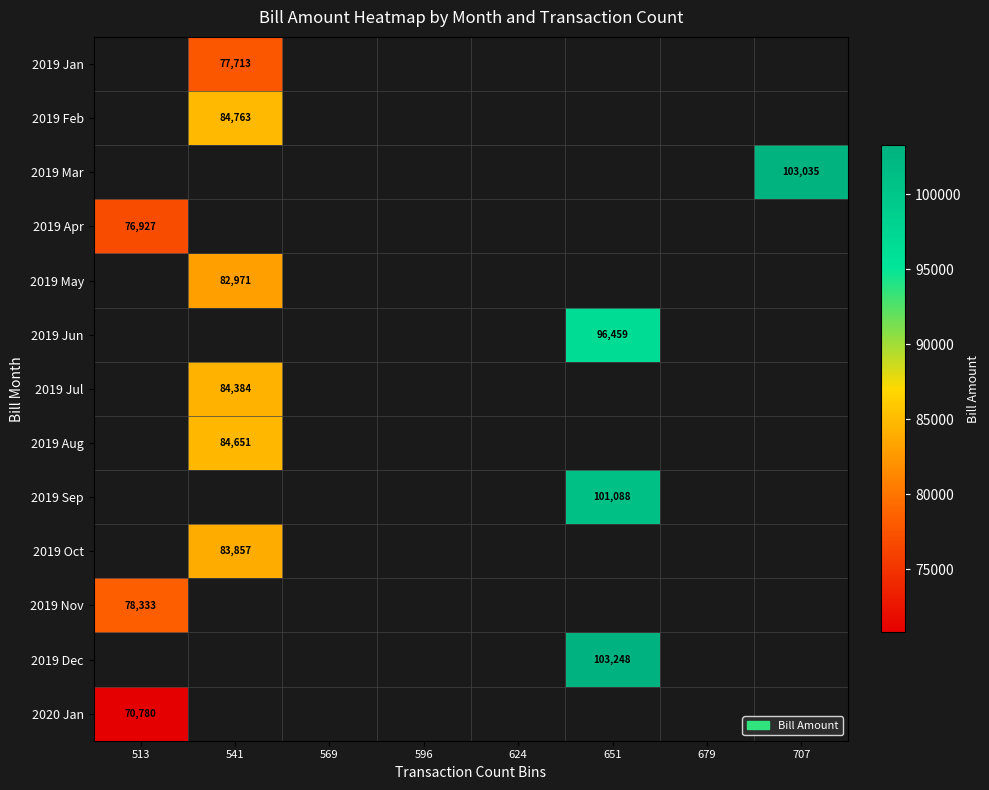

List the series in order of their overall mean, highest first.

2019 Jan, 2019 Feb, 2019 Mar, 2019 Apr, 2019 May, 2019 Jun, 2019 Jul, 2019 Aug, 2019 Sep, 2019 Oct, 2019 Nov, 2019 Dec, 2020 Jan